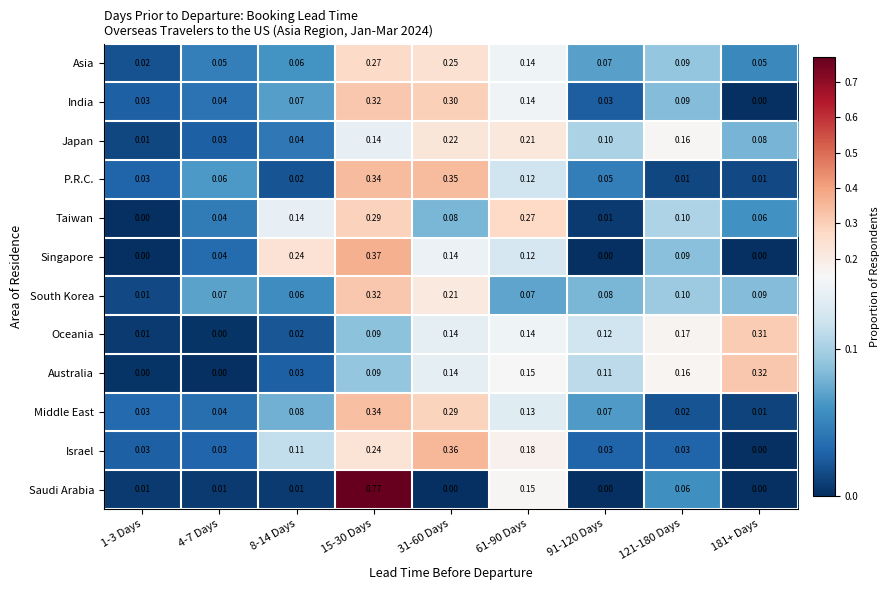

Which series has the largest total across all categories?

India